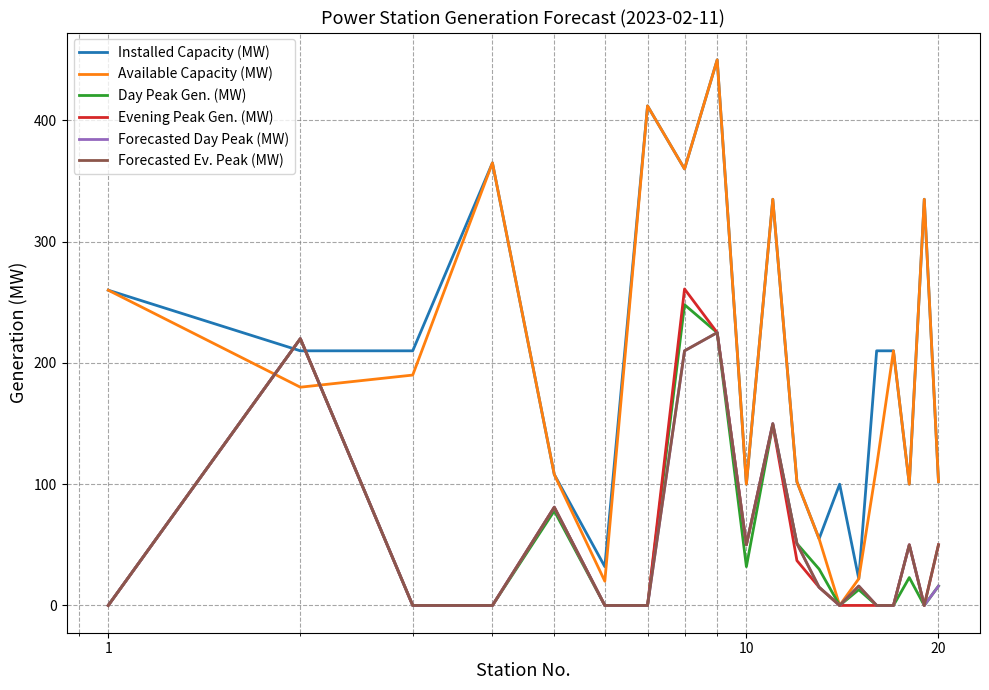

True or false: Forecasted Ev. Peak (MW) and Installed Capacity (MW) intersect in this chart.

True